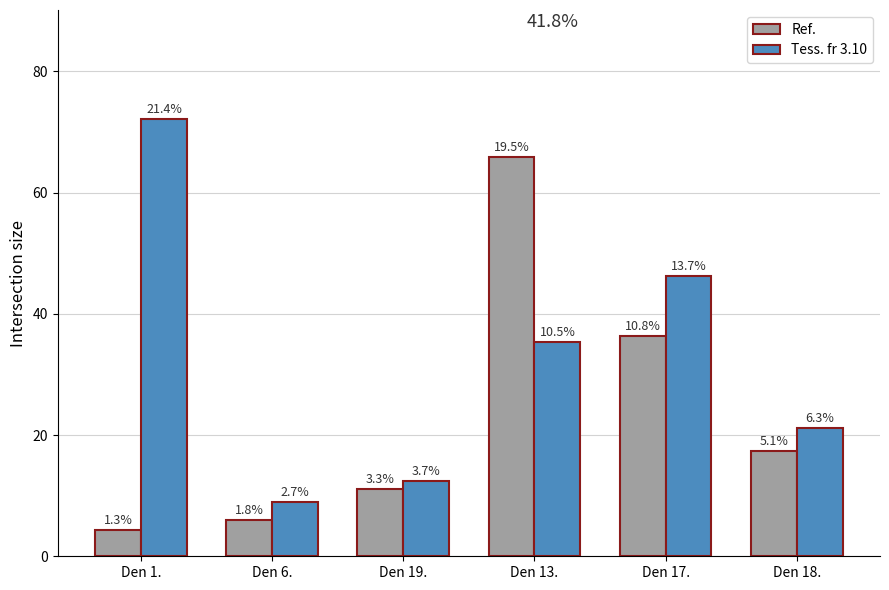

Rank the series by their average value, from lowest to highest.

Ref., Tess. fr 3.10